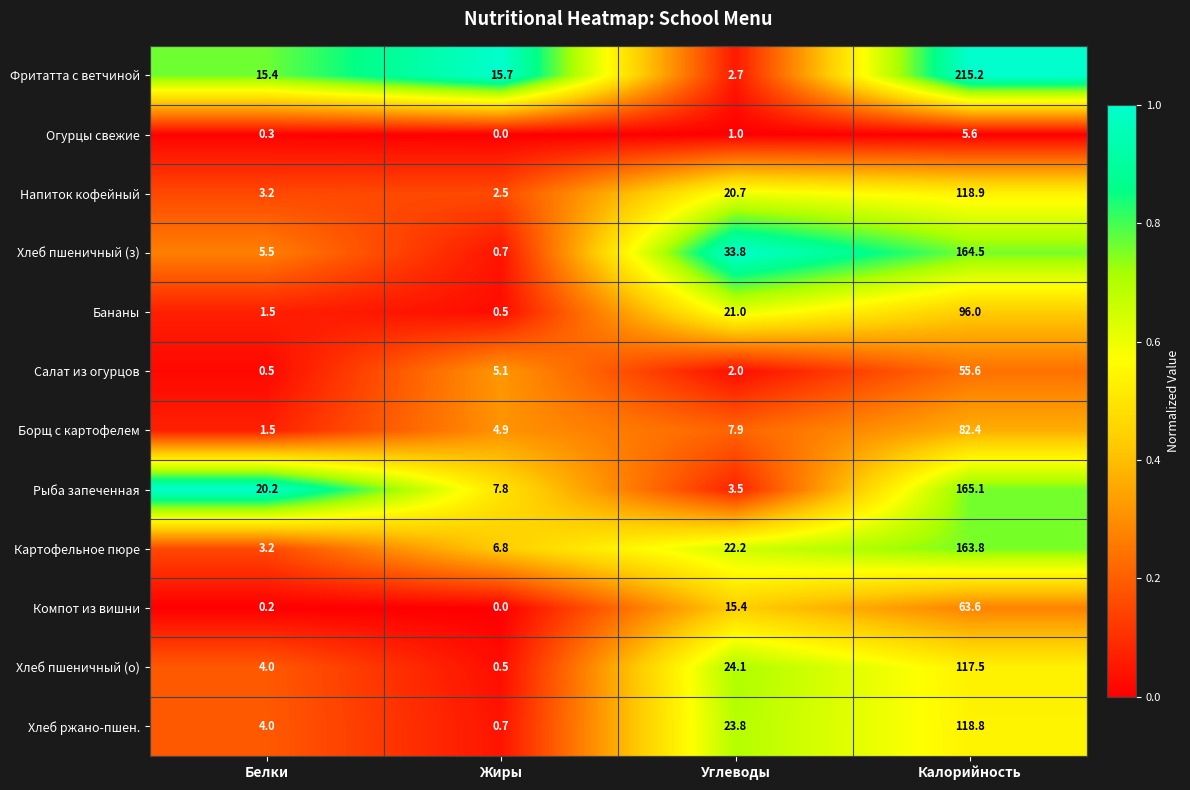

What is the spread (max minus min) of values at Углеводы?

32.8